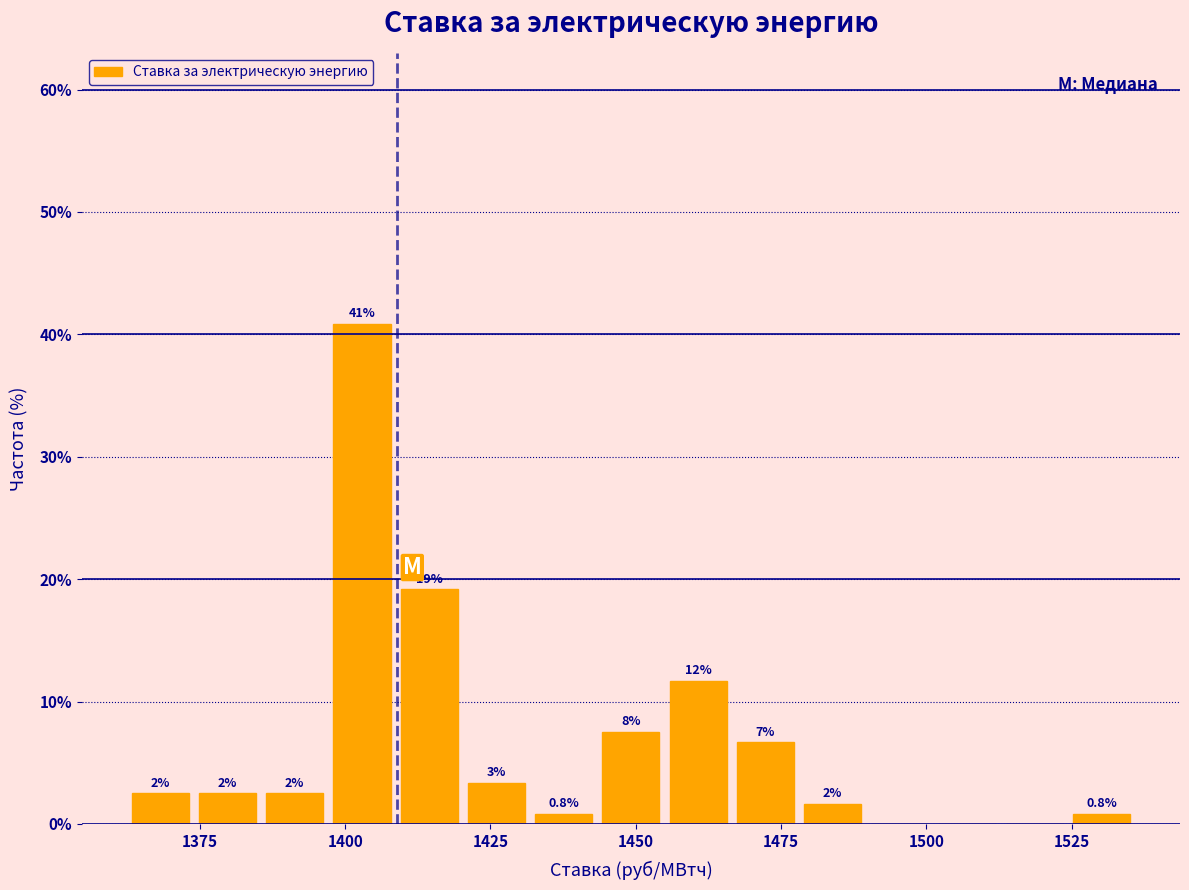

Read against the x-axis, roughly where is the centre of the tallest bar?

1405